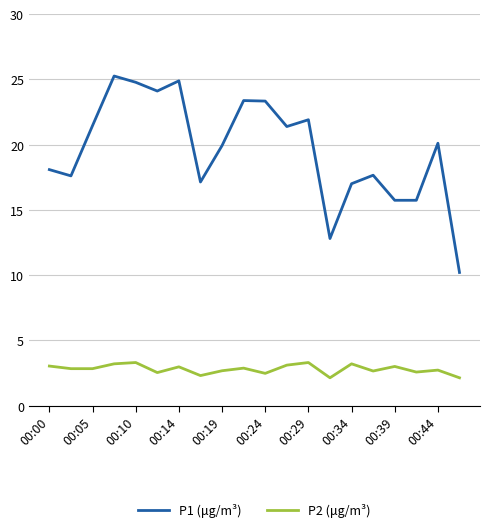

Which series has the widest spread of values?

P1 (μg/m³)